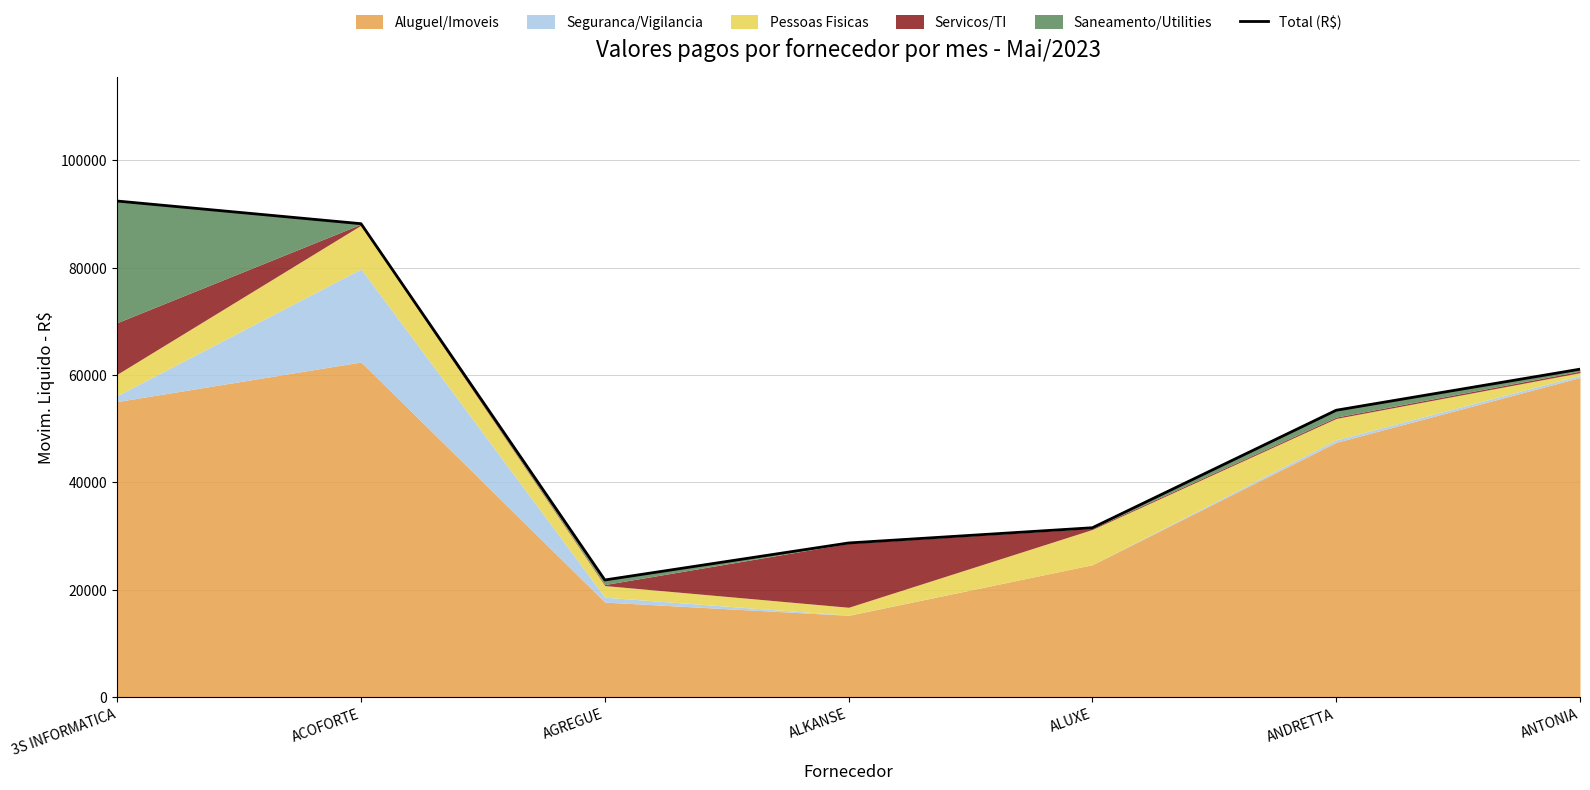

List the labels in order of value, largest first.

3S INFORMATICA, ACOFORTE, ANTONIA, ANDRETTA, ALUXE, ALKANSE, AGREGUE